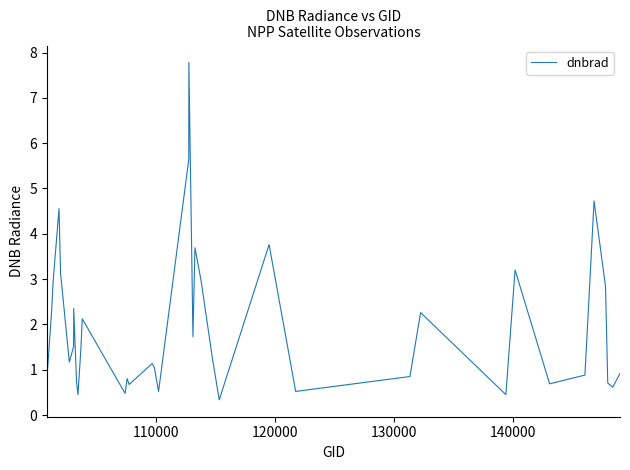

Does the chart have visible grid lines?

No